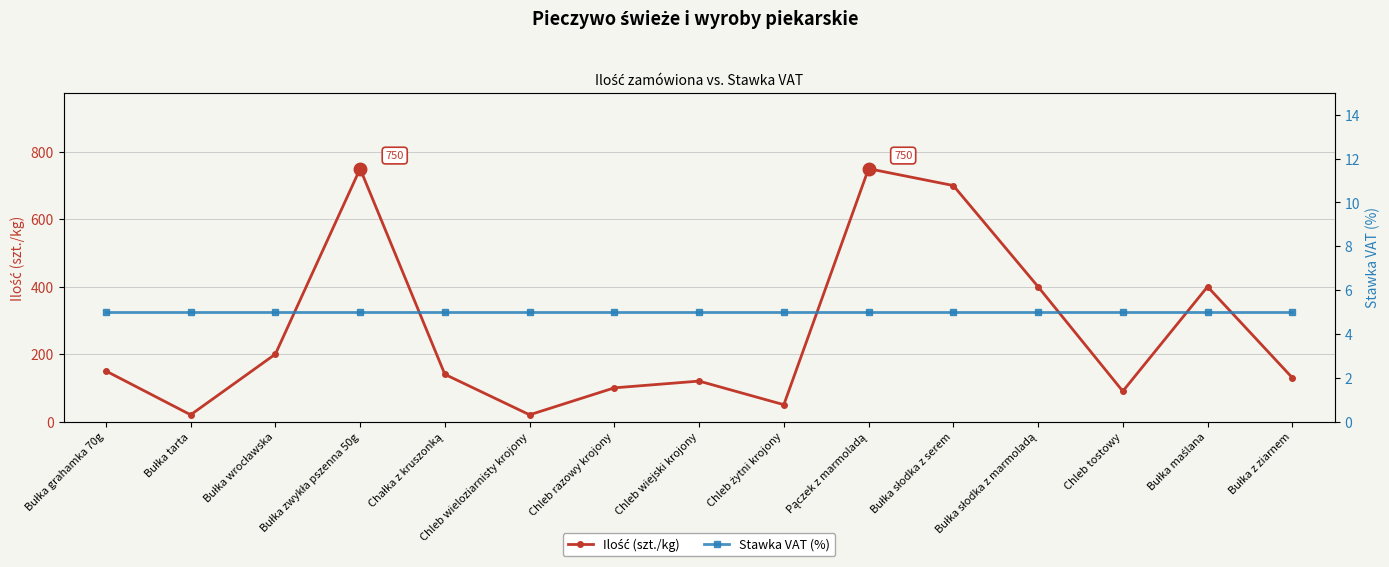

True or false: Ilość (szt./kg) has a value of 140 at Chałka z kruszonką.

True